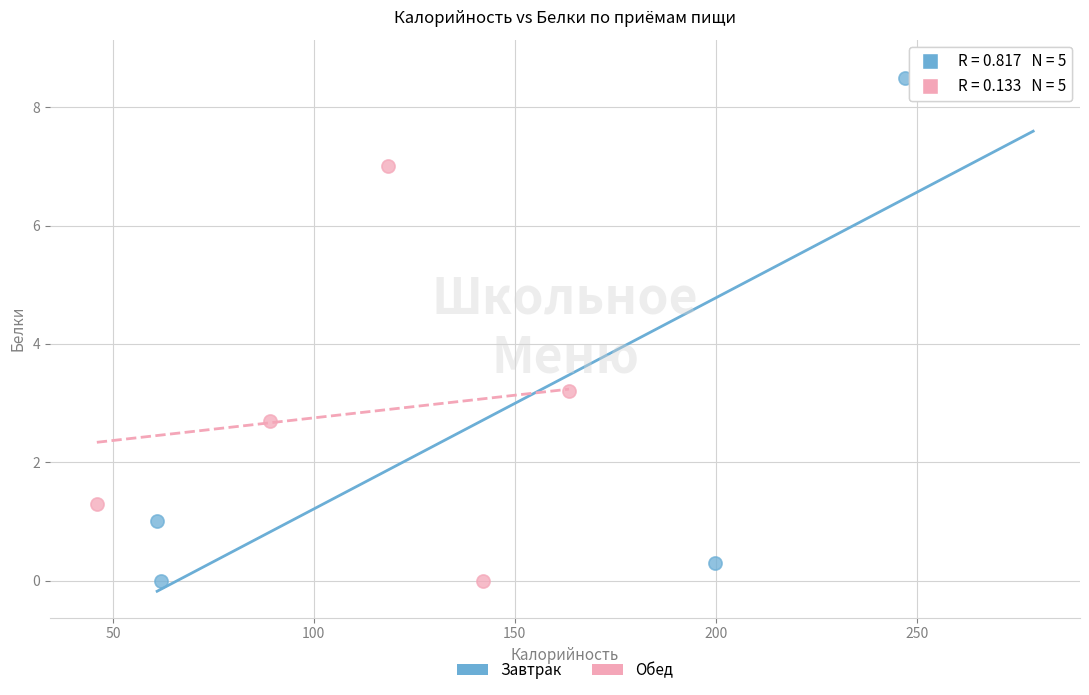

Which series has the largest Y range (max minus min)?

Завтрак